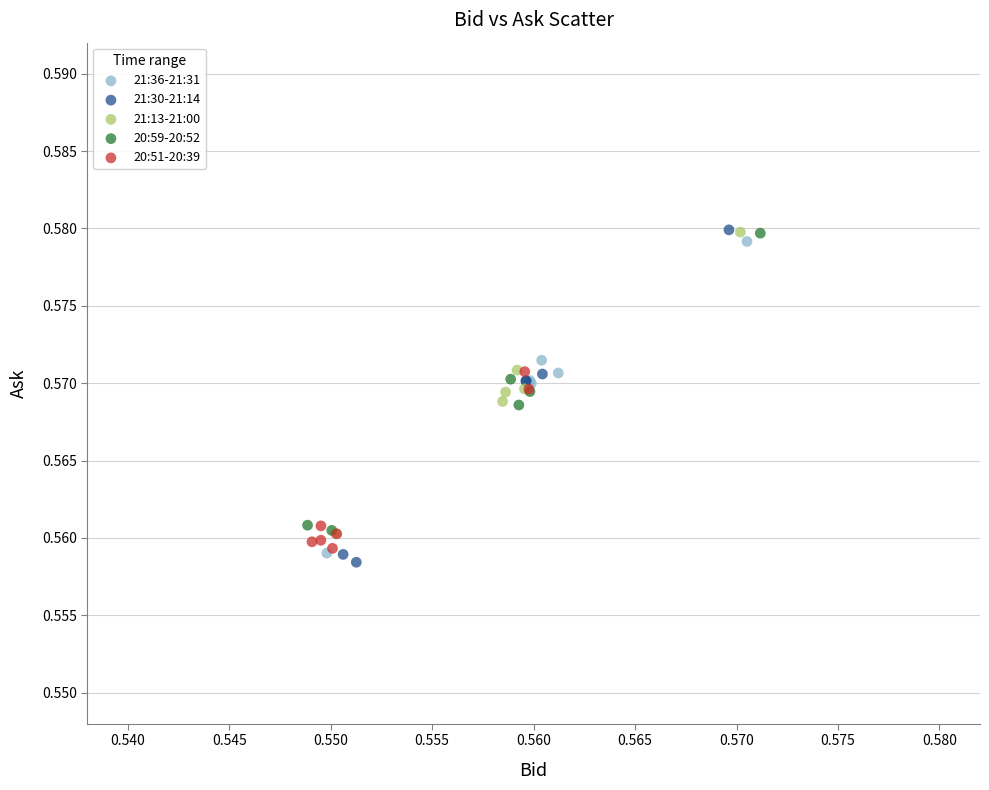

Which series contains the lowest Y value?

21:30-21:14